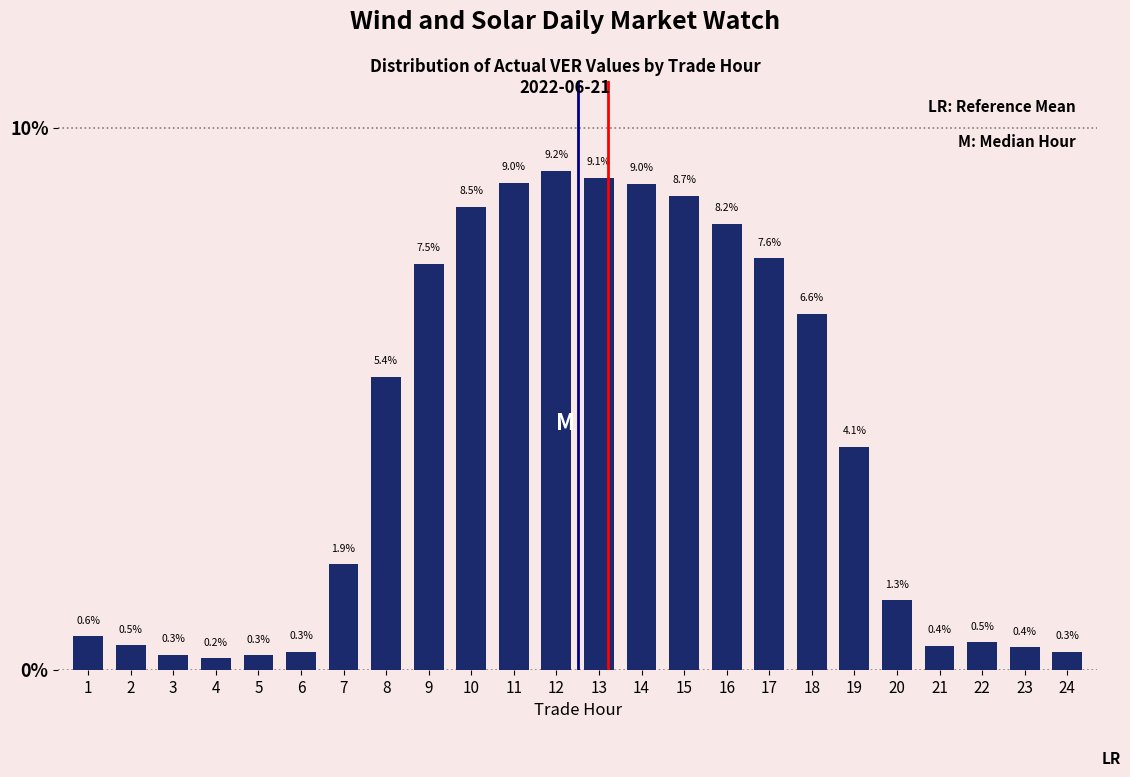

Reading left to right, what are all the values shown in this chart?

1=0.6	2=0.5	3=0.3	4=0.2	5=0.3	6=0.3	7=1.9	8=5.4	9=7.5	10=8.5	11=9.0	12=9.2	13=9.1	14=9.0	15=8.7	16=8.2	17=7.6	18=6.6	19=4.1	20=1.3	21=0.4	22=0.5	23=0.4	24=0.3